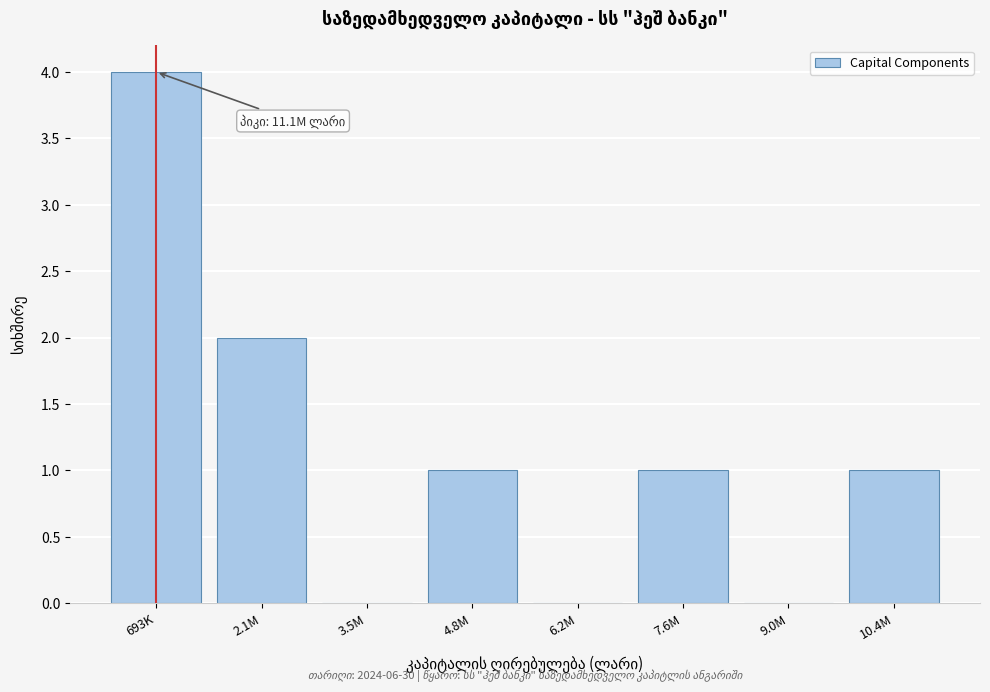

Reading right to left, transcribe all the data shown in this chart.

10.4M=1	9.0M=0	7.6M=1	6.2M=0	4.8M=1	3.5M=0	2.1M=2	693K=4